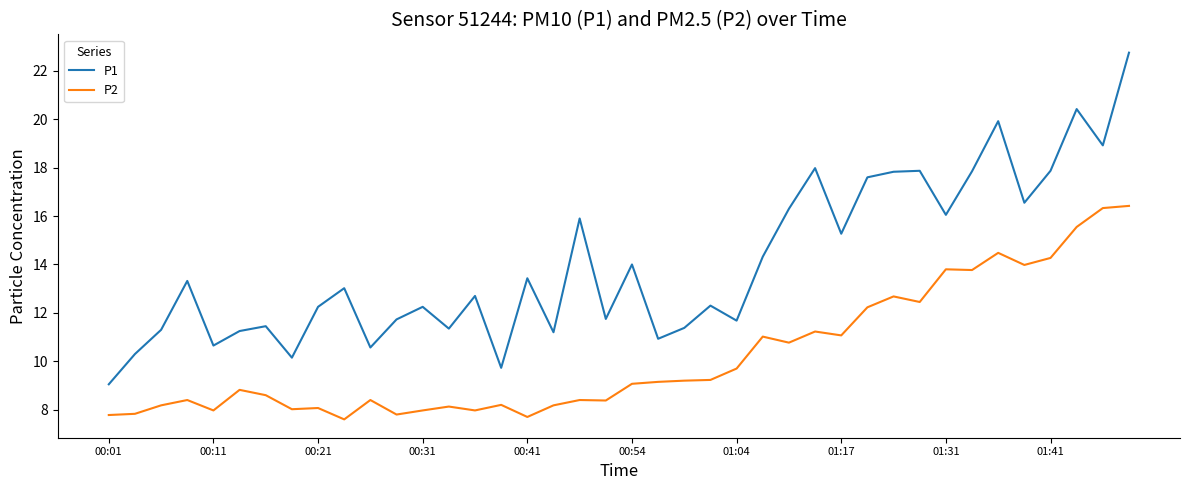

List the series in order of their overall mean, highest first.

P1, P2